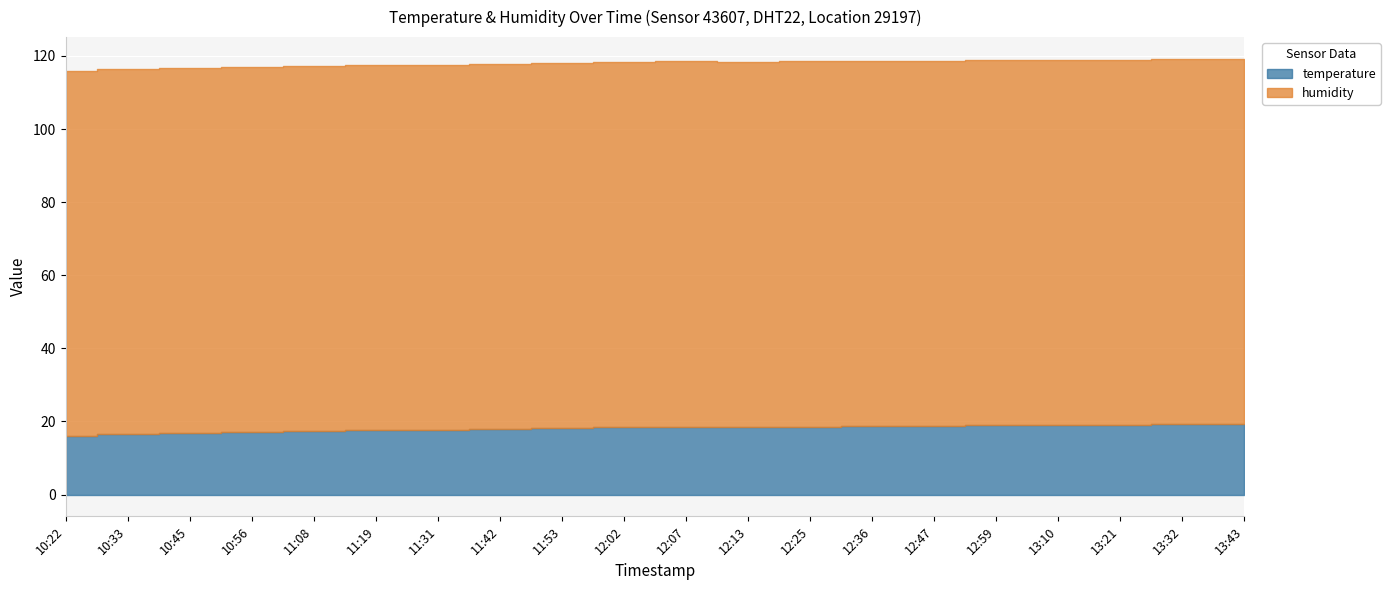

Which has a higher value, 10:22 or 11:31?

11:31